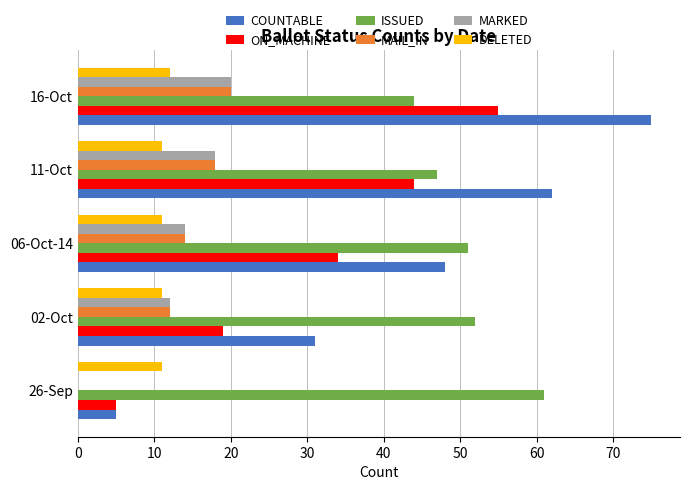

Which category has the highest value in the MAIL_IN series?

16-Oct